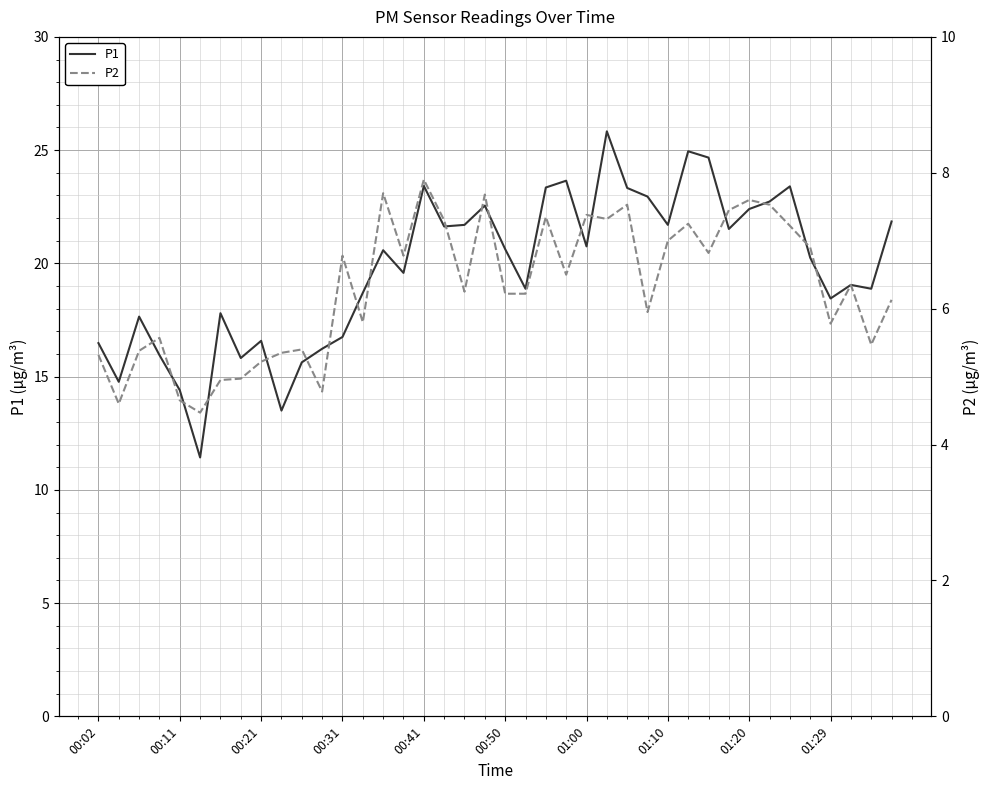

What is the difference between the maximum and minimum values in the P1 series?

14.4